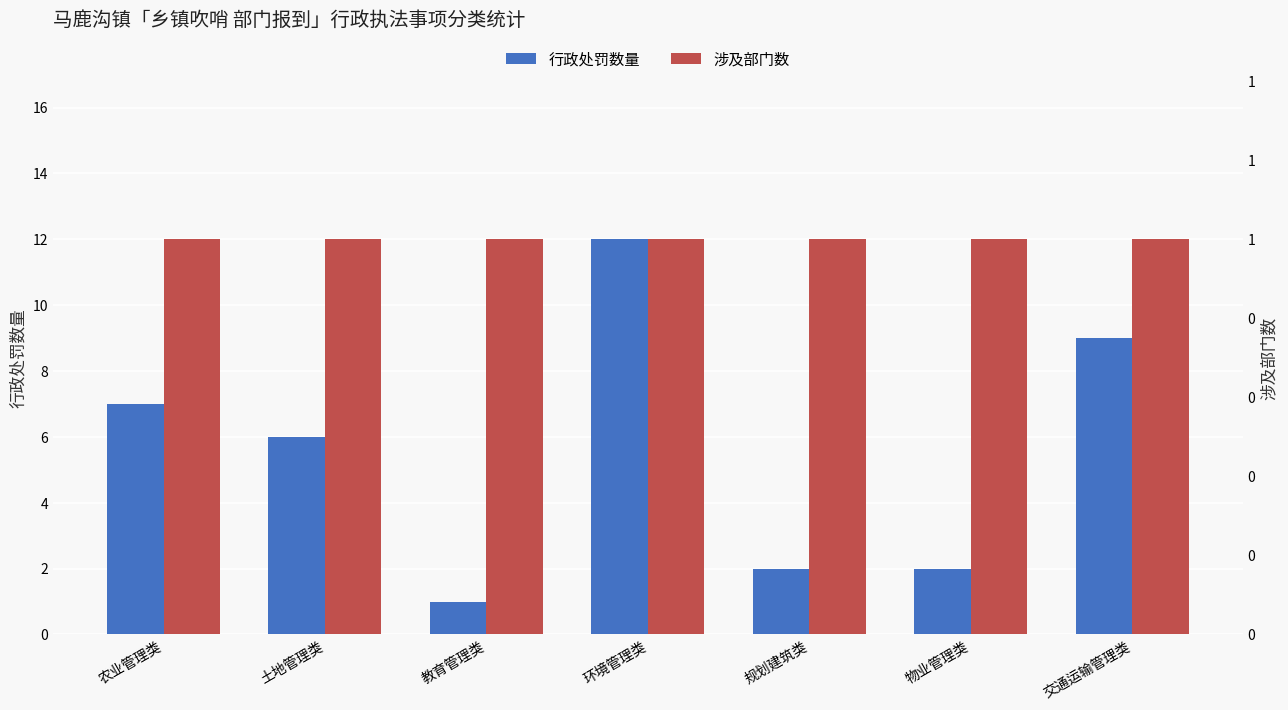

At which label is 涉及部门数 closest to 1?

农业管理类